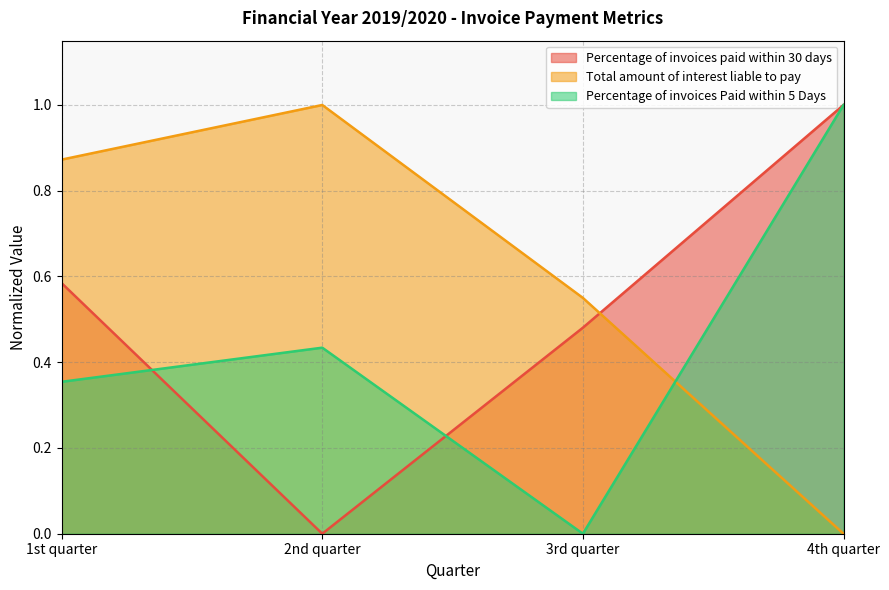

Rank the series by their maximum value, from highest to lowest.

Percentage of invoices paid within 30 days, Total amount of interest liable to pay, Percentage of invoices Paid within 5 Days